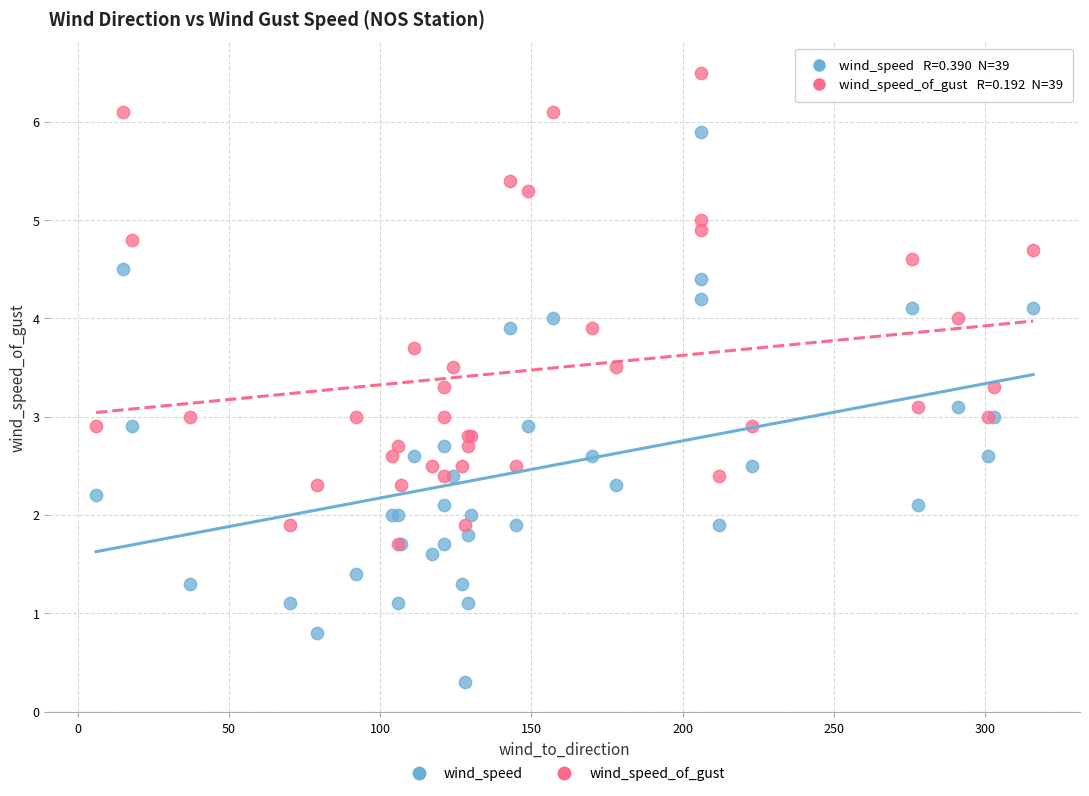

Which series contains the highest Y value?

wind_speed_of_gust